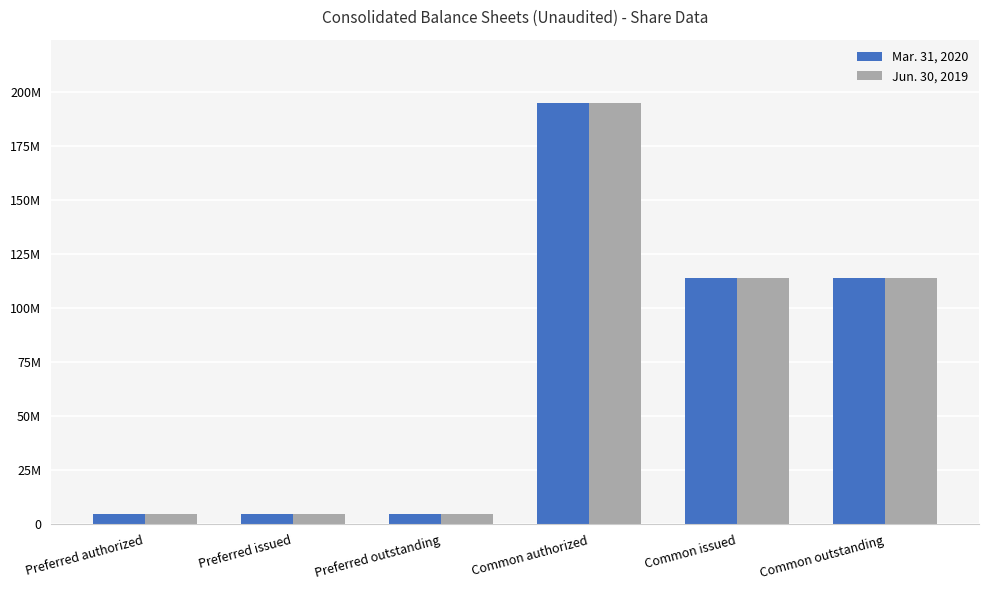

Does the chart contain any negative values?

No